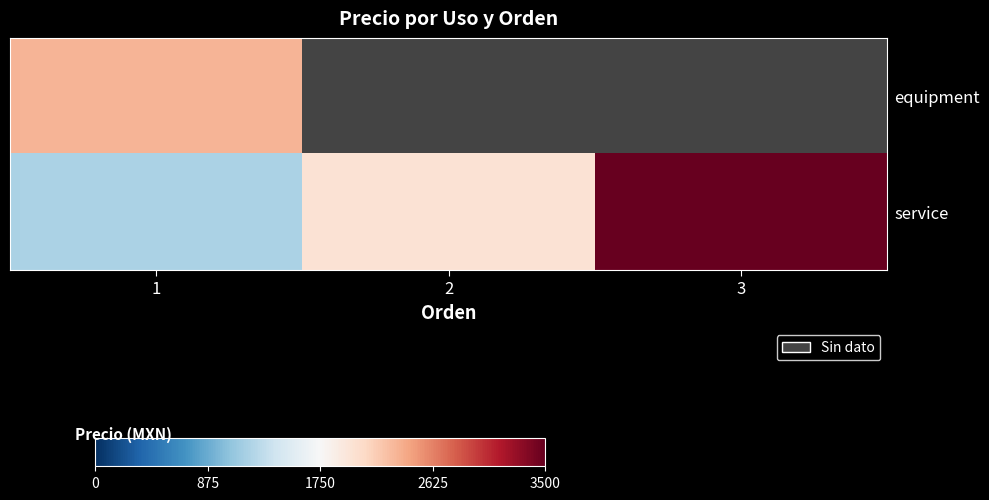

True or false: service has a value of 2000.0 at 2.

True